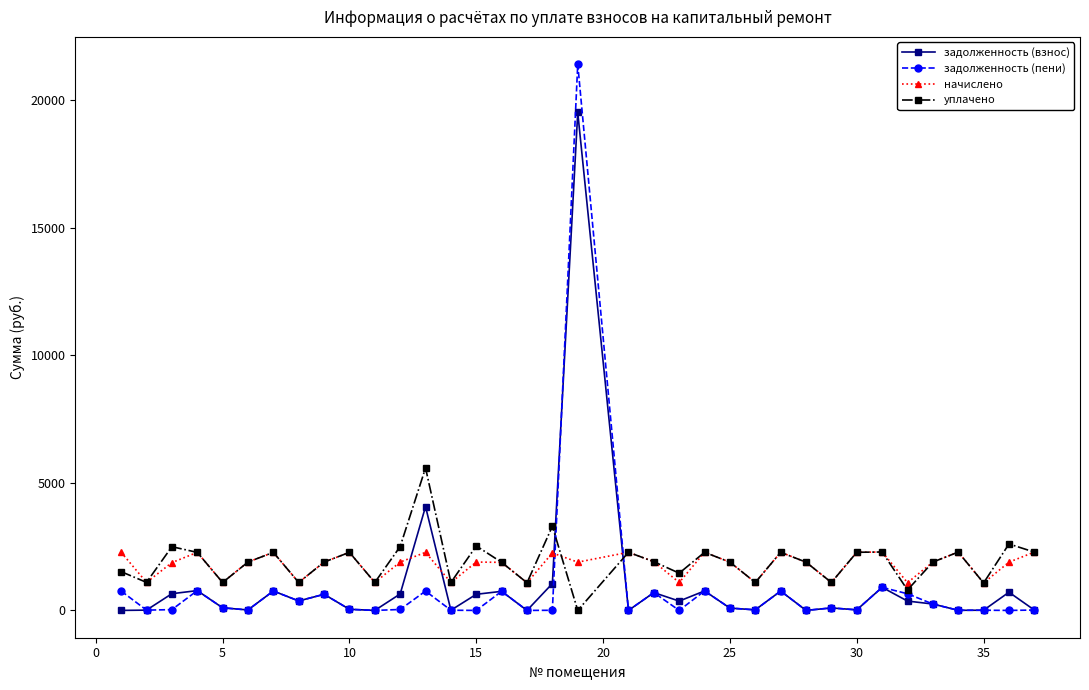

How many distinct data groups are displayed?

4